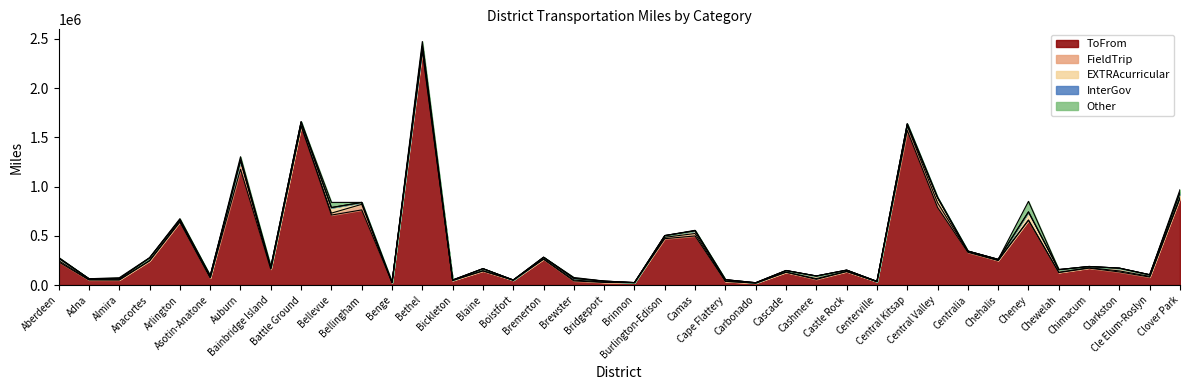

How many lines are shown in the chart?

5